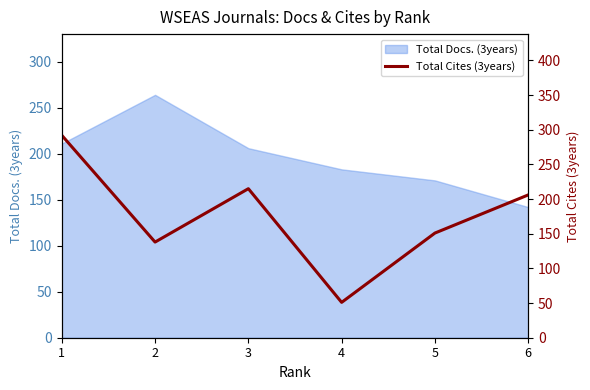

Reading left to right, list all the values displayed in this chart.

1=292	2=138	3=215	4=51	5=151	6=206